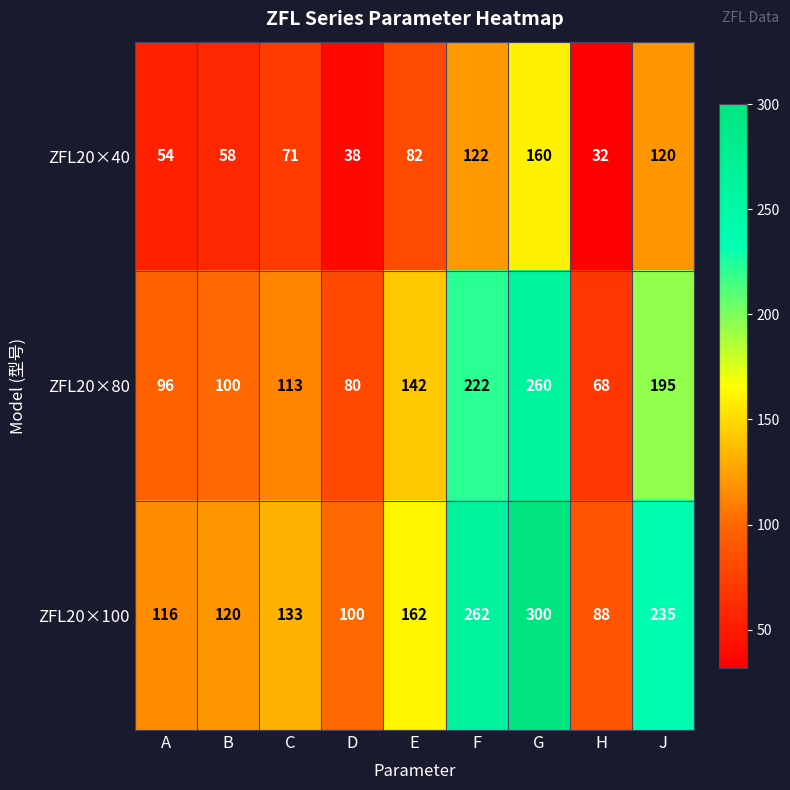

Reading left to right, what are all the values shown in this chart?

ZFL20×40: A=54	B=58	C=71	D=38	E=82	F=122	G=160	H=32	J=120
ZFL20×80: A=96	B=100	C=113	D=80	E=142	F=222	G=260	H=68	J=195
ZFL20×100: A=116	B=120	C=133	D=100	E=162	F=262	G=300	H=88	J=235